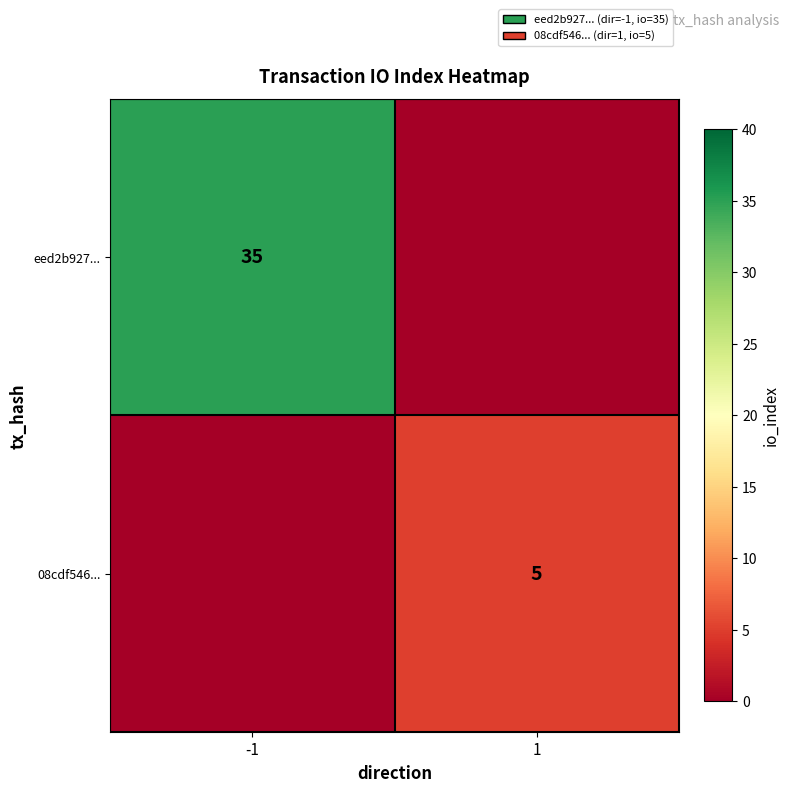

Is the value of 08cdf546... at 1 greater than the value of eed2b927... at -1?

No